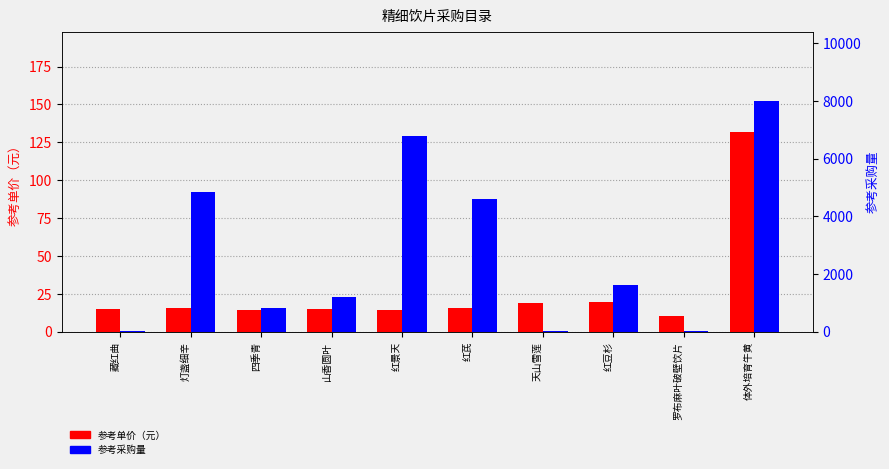

What is the value of the 参考采购量 bar at the 1st from the left?

4.0